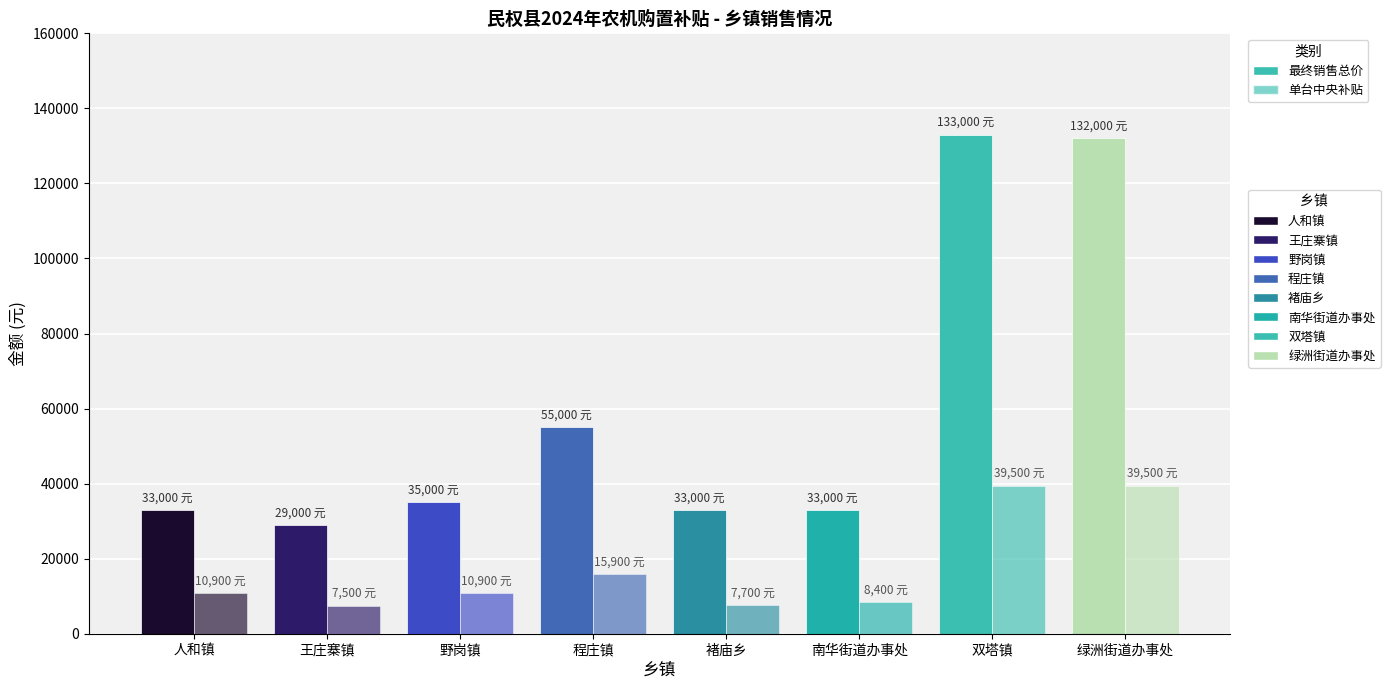

Which category has the highest value in the 总销售额(元) series?

双塔镇